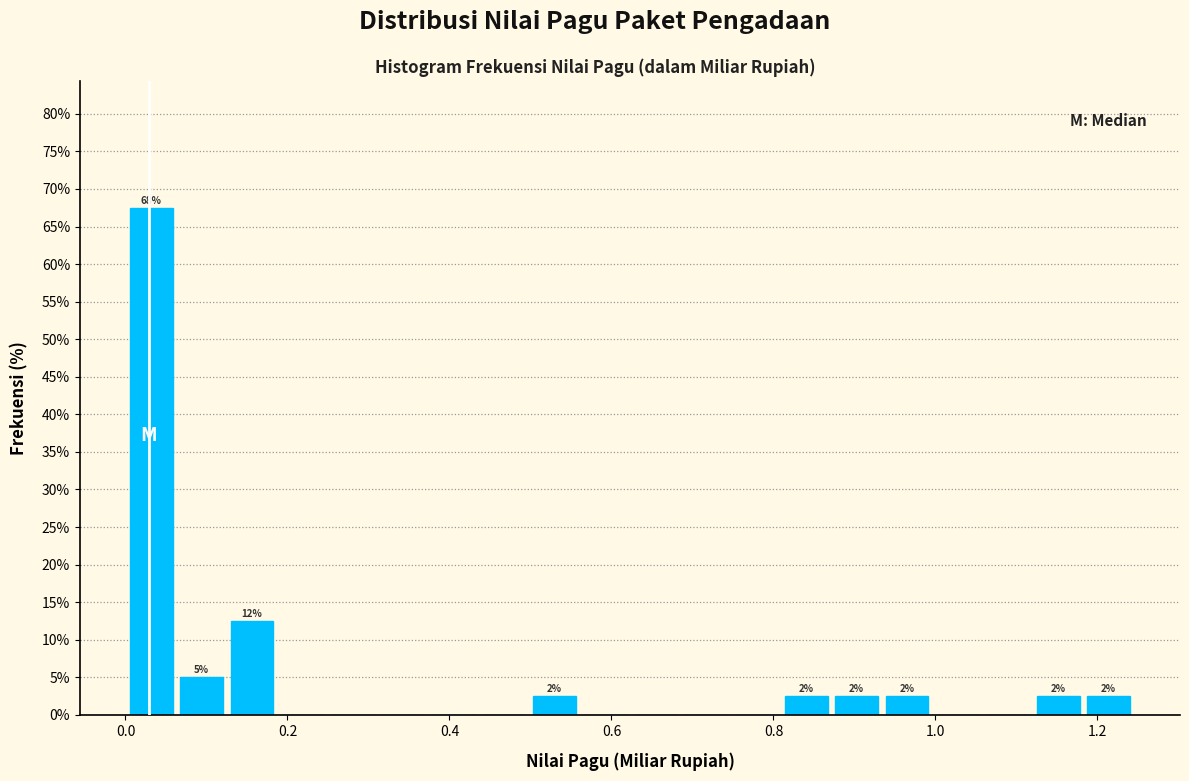

Read against the x-axis, roughly where is the centre of the tallest bar?

0.04